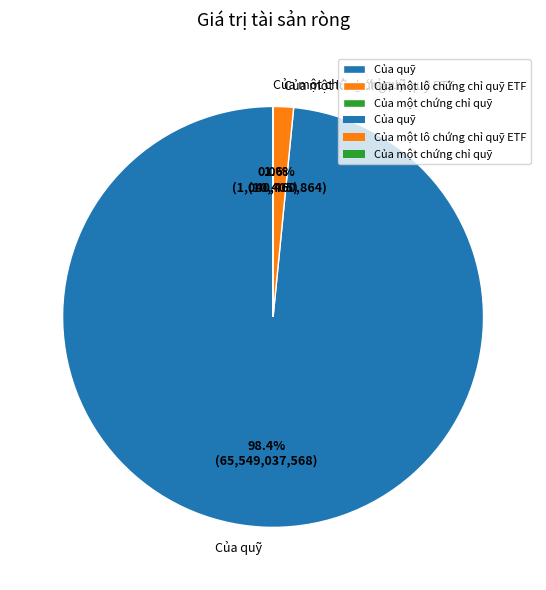

How much of the chart is everything except Của một lô chứng chỉ quỹ ETF?

98.4%